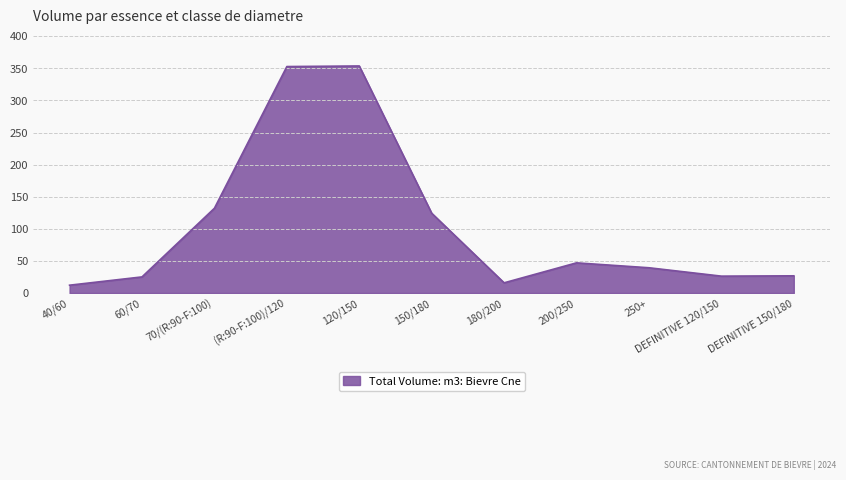

What value does the data have at DEFINITIVE 120/150?

26.3